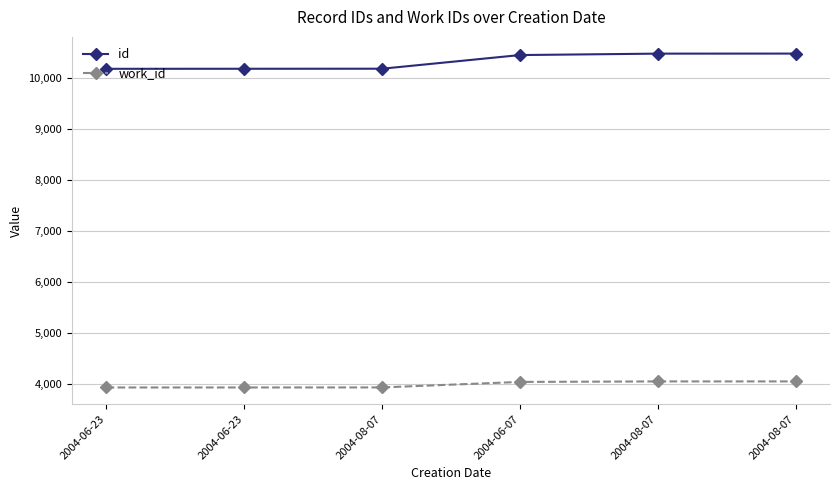

What are all the series names shown in the legend?

id, work_id